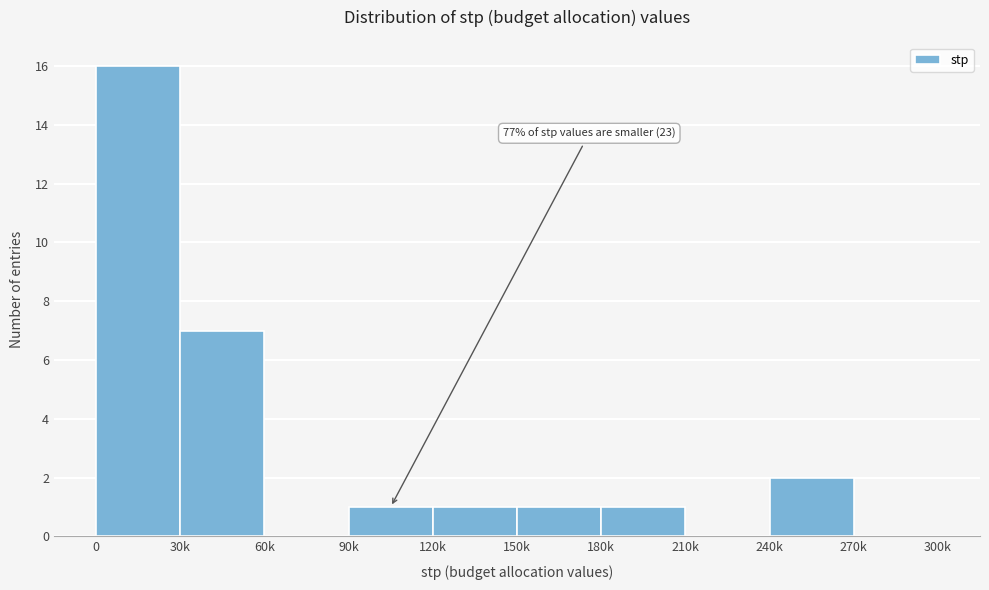

Reading left to right, transcribe all the data shown in this chart.

0=16	30k=7	60k=0	90k=1	120k=1	150k=1	180k=1	210k=0	240k=2	270k=0